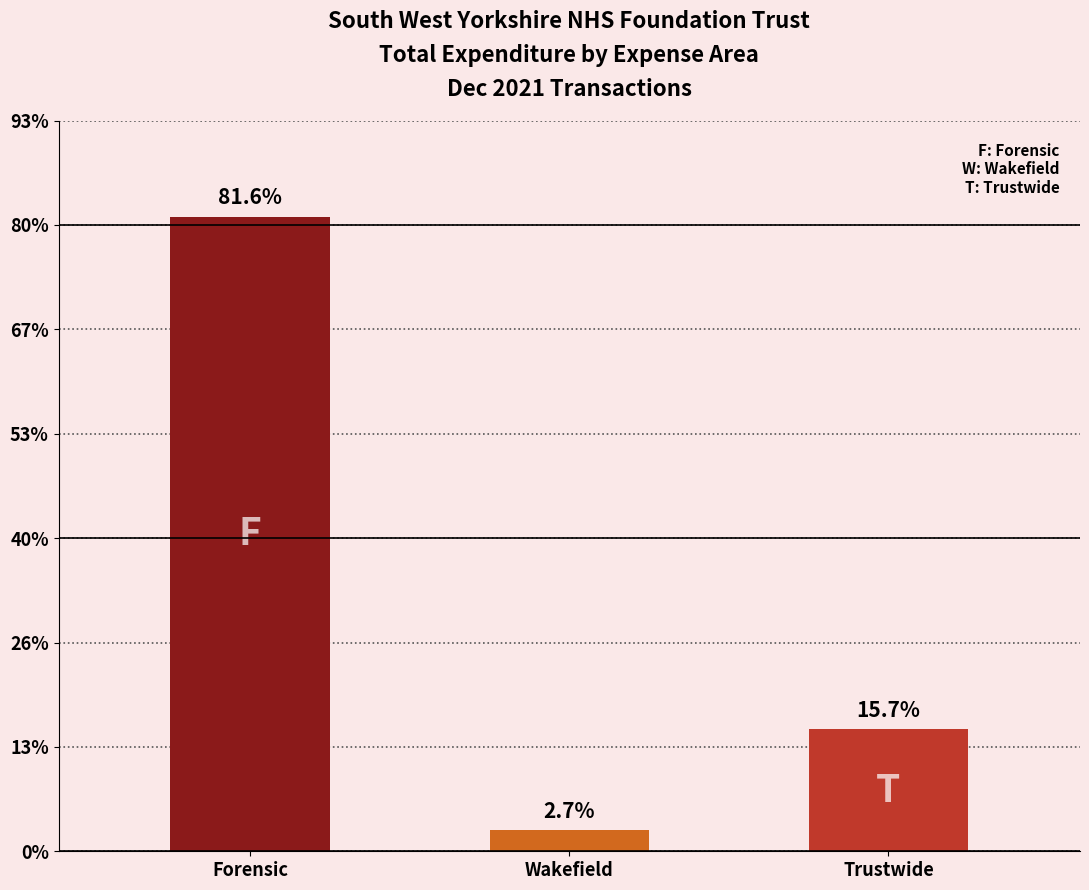

Are the bars horizontal?

No